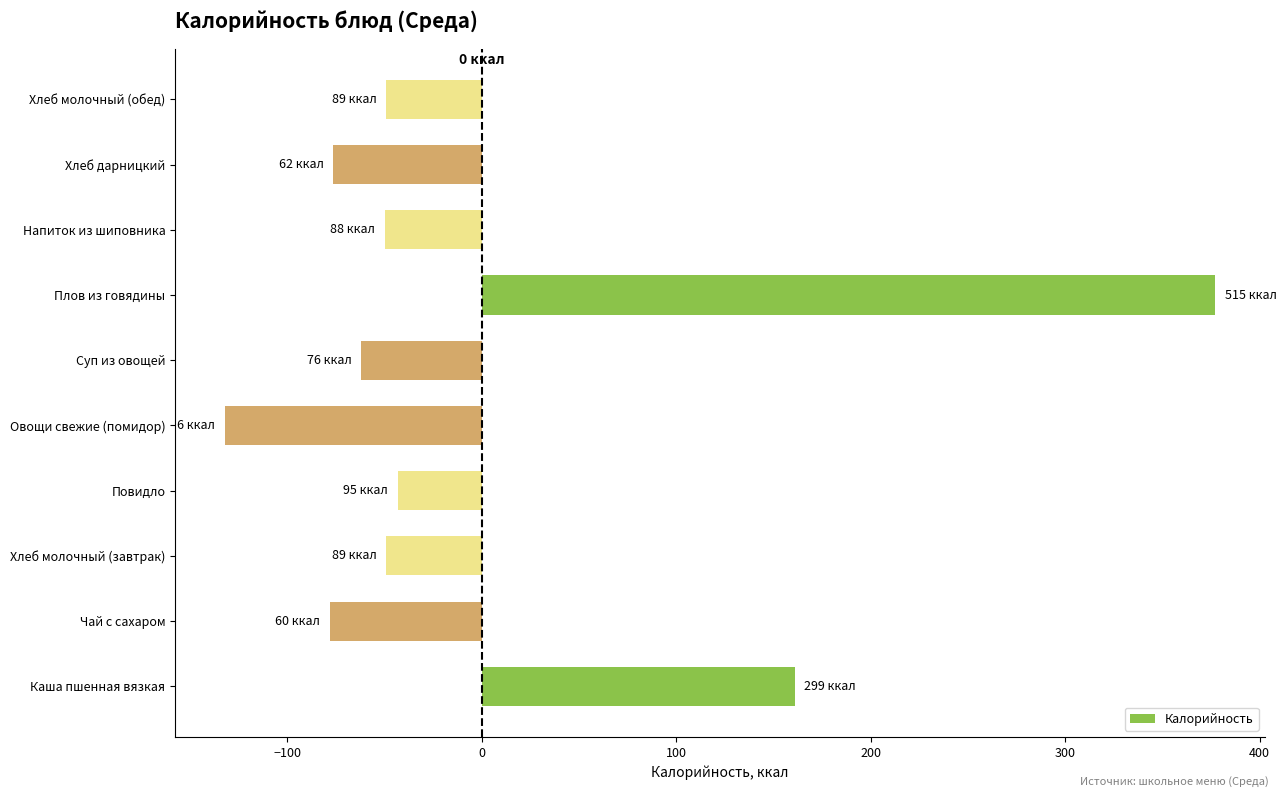

Read the value at Хлеб дарницкий.

-76.2